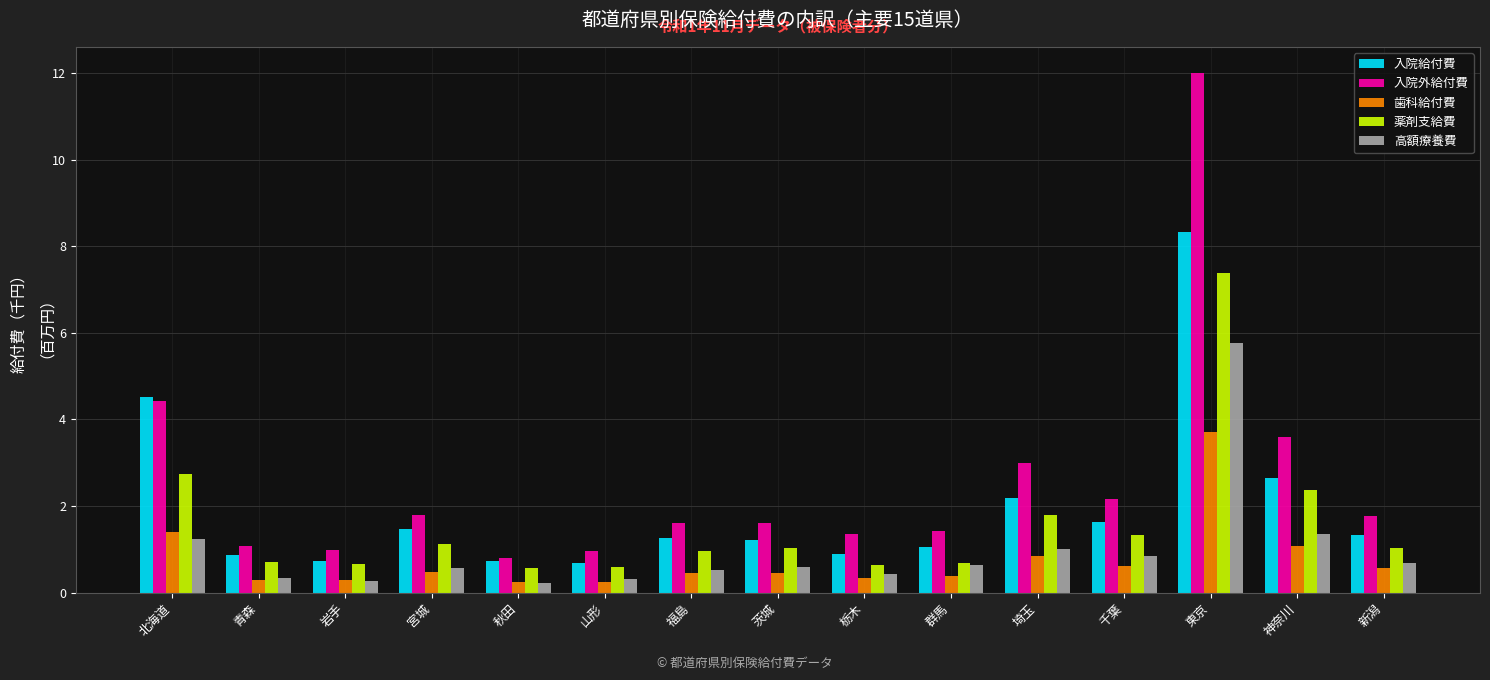

List the series in order of their peak value, lowest first.

歯科給付費, 高額療養費, 薬剤支給費, 入院給付費, 入院外給付費